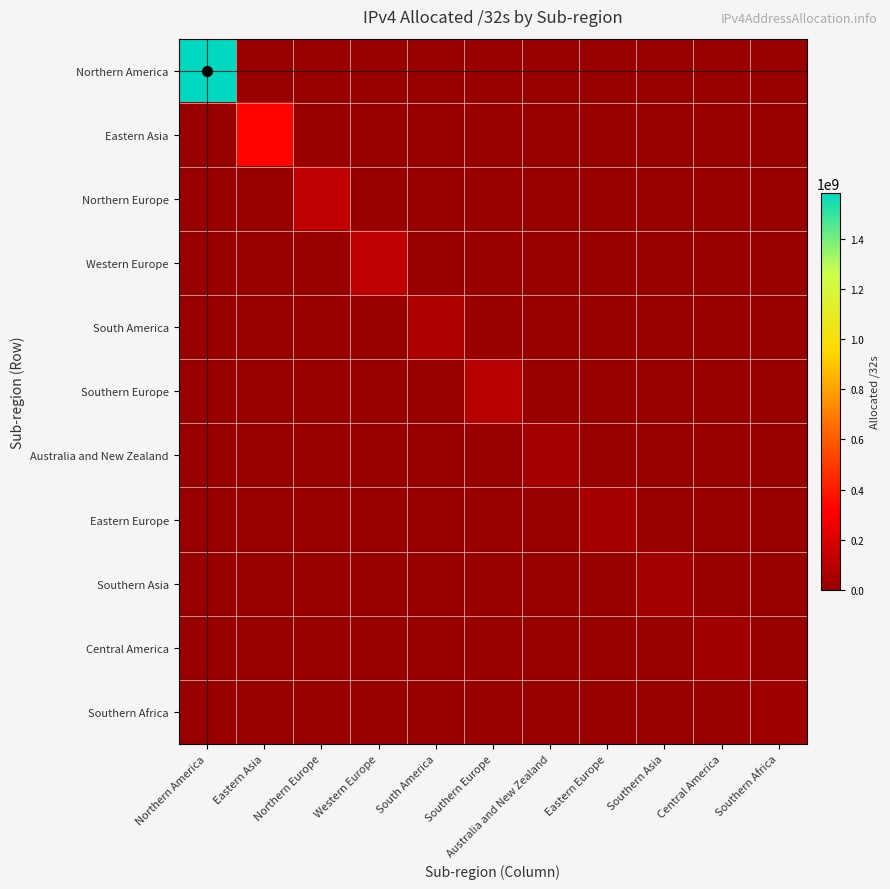

At Central America, list the series in order from smallest to largest.

Northern America, Eastern Asia, Northern Europe, Western Europe, South America, Southern Europe, Australia and New Zealand, Eastern Europe, Southern Asia, Southern Africa, Central America